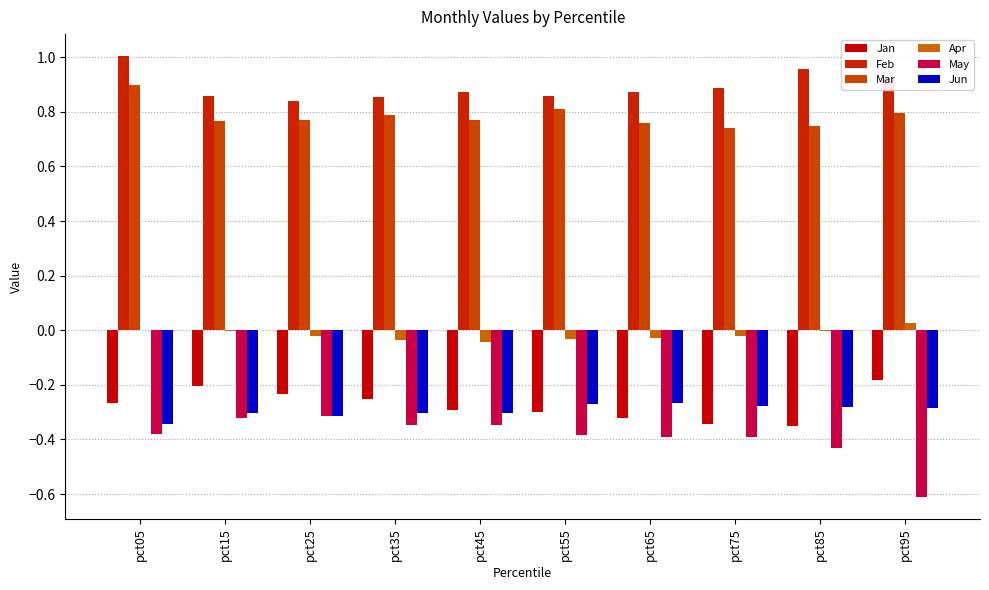

How many Mar values are between 0 and 1?

10